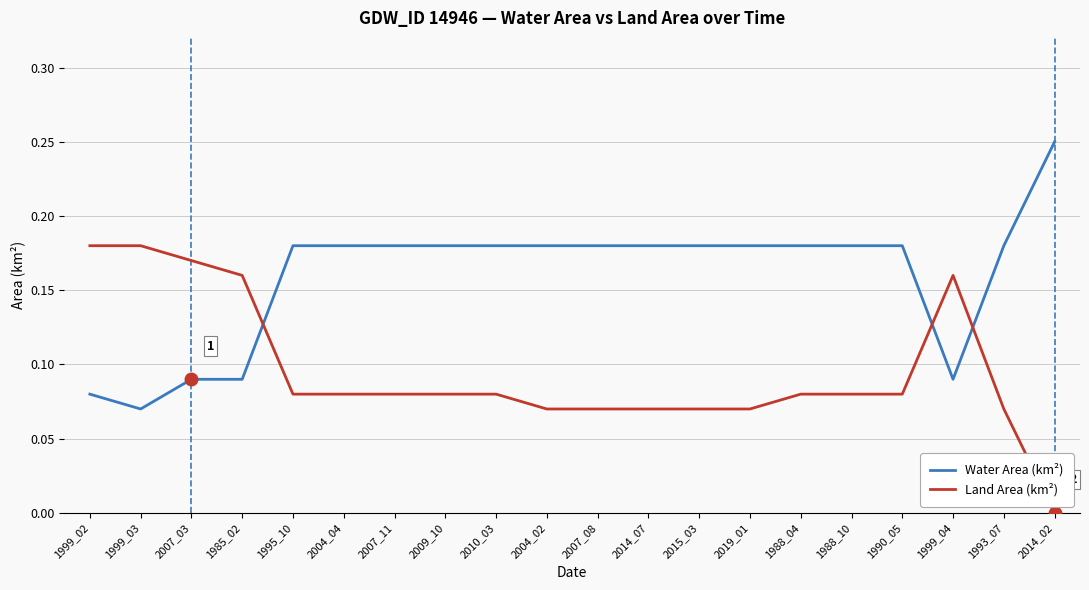

At 1999_02, list the series in order from largest to smallest.

Land Area (km²), Water Area (km²)